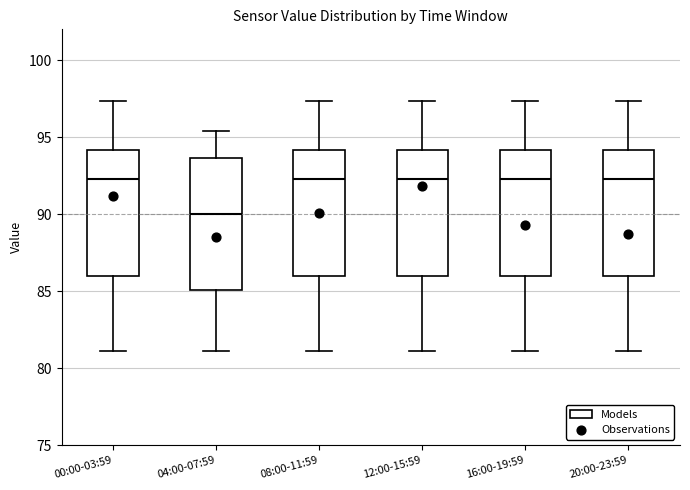

Where is the lower edge of the box for 20:00-23:59 on the y-axis? The values are not printed on the chart, so give them approximately, as read against the axis.

86.0